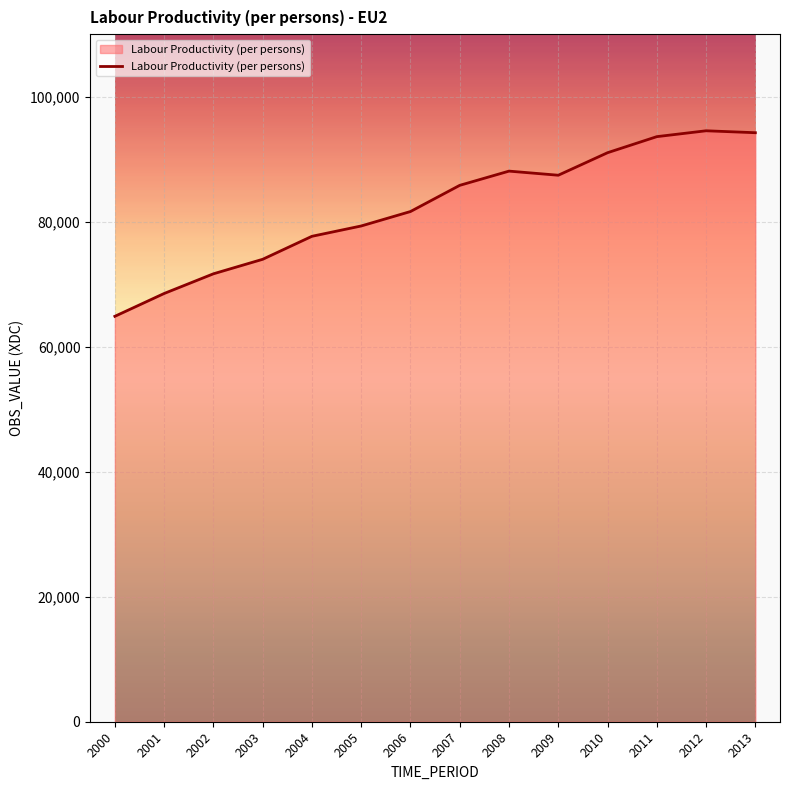

Which label corresponds to the smallest value in the chart?

2000